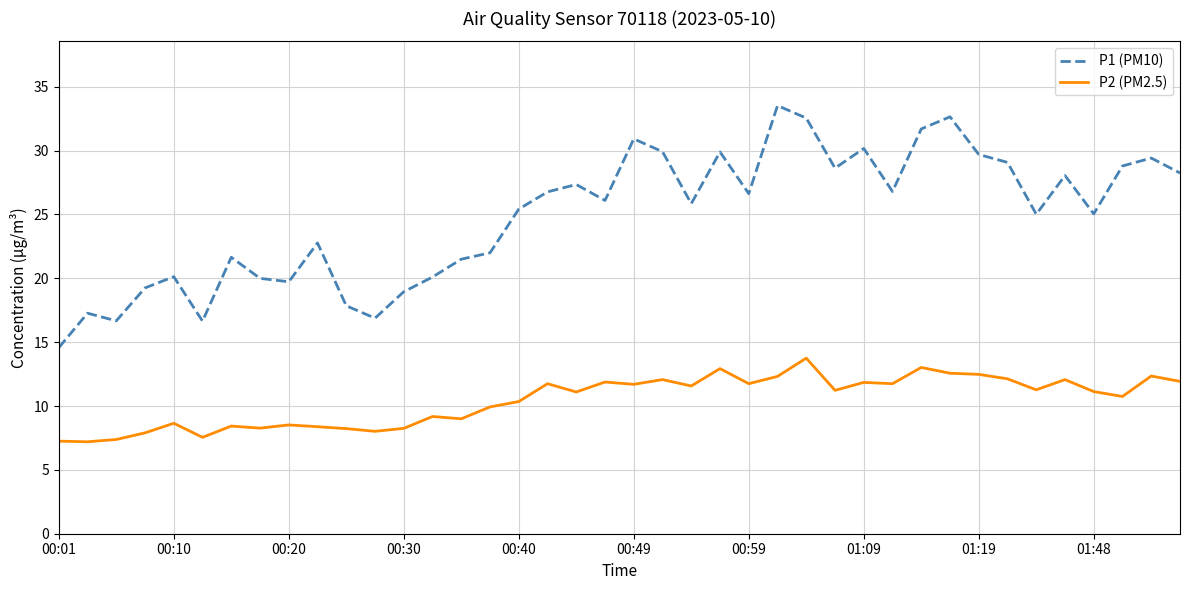

What is the maximum value shown in the chart?

33.5